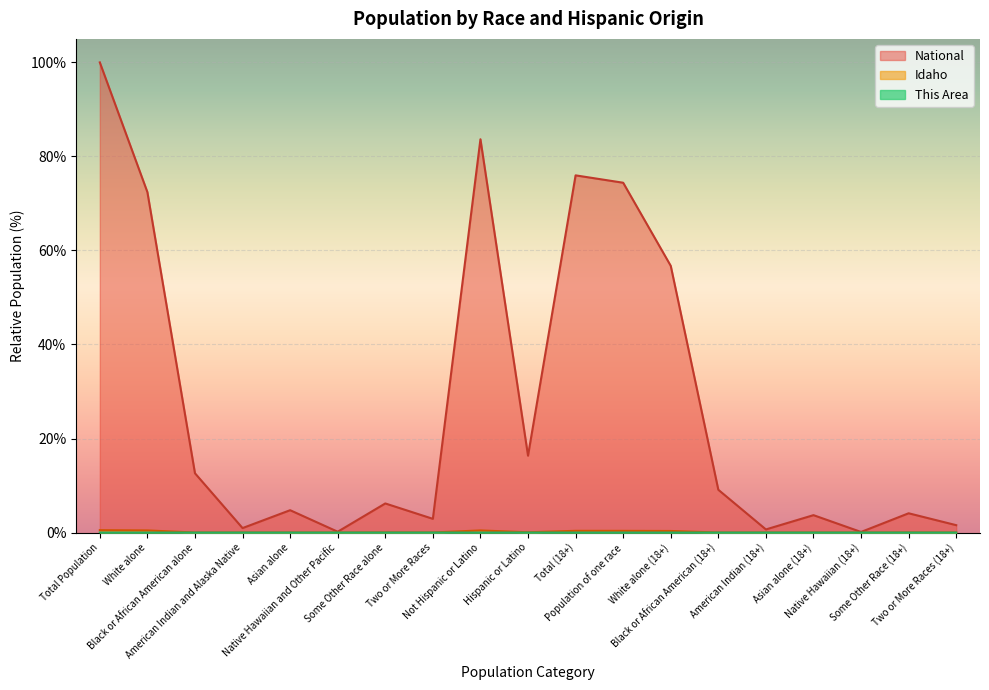

Reading left to right, list all the values displayed in this chart.

This Area: Total Population=0.0	White alone=0.0	Black or African American alone=0.0	American Indian and Alaska Native=0.0	Asian alone=0.0	Native Hawaiian and Other Pacific=0.0	Some Other Race alone=0.0	Two or More Races=0.0	Not Hispanic or Latino=0.0	Hispanic or Latino=0.0	Total (18+)=0.0	Population of one race=0.0	White alone (18+)=0.0	Black or African American (18+)=0.0	American Indian (18+)=0.0	Asian alone (18+)=0.0	Native Hawaiian (18+)=0.0	Some Other Race (18+)=0.0	Two or More Races (18+)=0.0
Idaho: Total Population=0.5	White alone=0.5	Black or African American alone=0.0	American Indian and Alaska Native=0.0	Asian alone=0.0	Native Hawaiian and Other Pacific=0.0	Some Other Race alone=0.0	Two or More Races=0.0	Not Hispanic or Latino=0.5	Hispanic or Latino=0.1	Total (18+)=0.4	Population of one race=0.4	White alone (18+)=0.3	Black or African American (18+)=0.0	American Indian (18+)=0.0	Asian alone (18+)=0.0	Native Hawaiian (18+)=0.0	Some Other Race (18+)=0.0	Two or More Races (18+)=0.0
National: Total Population=100.0	White alone=72.4	Black or African American alone=12.6	American Indian and Alaska Native=0.9	Asian alone=4.8	Native Hawaiian and Other Pacific=0.2	Some Other Race alone=6.2	Two or More Races=2.9	Not Hispanic or Latino=83.7	Hispanic or Latino=16.3	Total (18+)=76.0	Population of one race=74.4	White alone (18+)=56.7	Black or African American (18+)=9.1	American Indian (18+)=0.7	Asian alone (18+)=3.7	Native Hawaiian (18+)=0.1	Some Other Race (18+)=4.1	Two or More Races (18+)=1.6